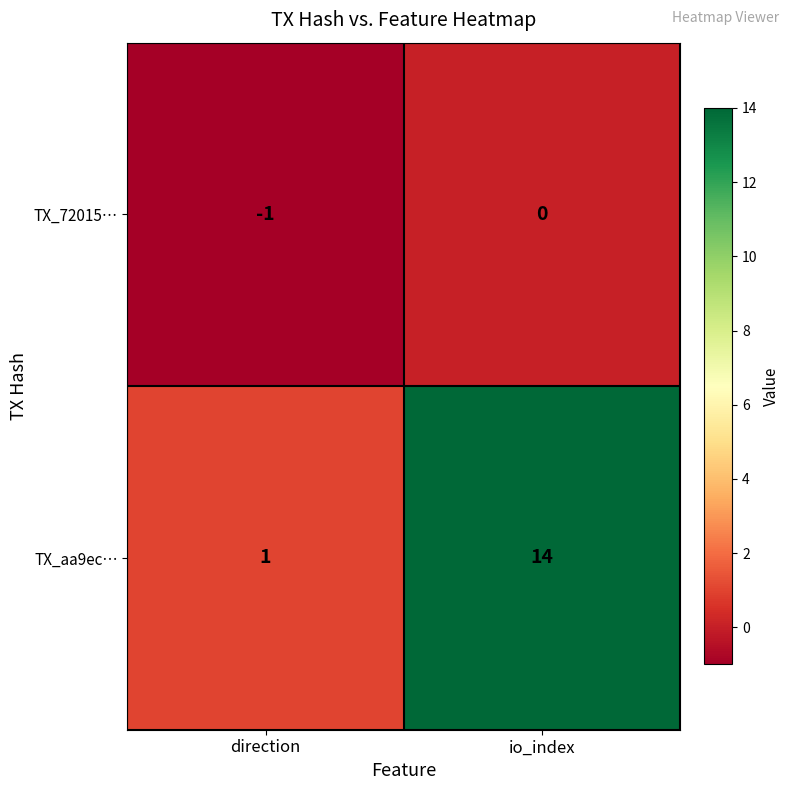

Reading right to left, list all the values displayed in this chart.

TX_72015…: 0	-1
TX_aa9ec…: 14	1